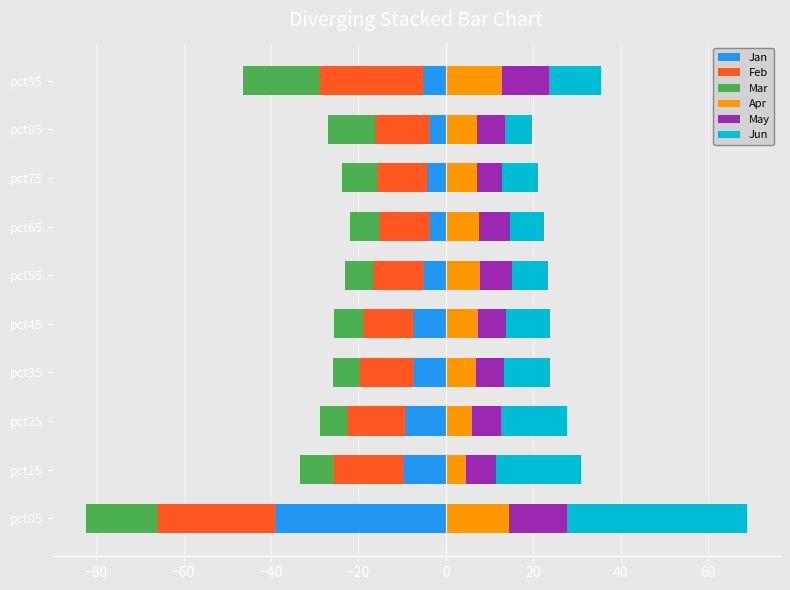

What is the smallest value displayed?

-38.9